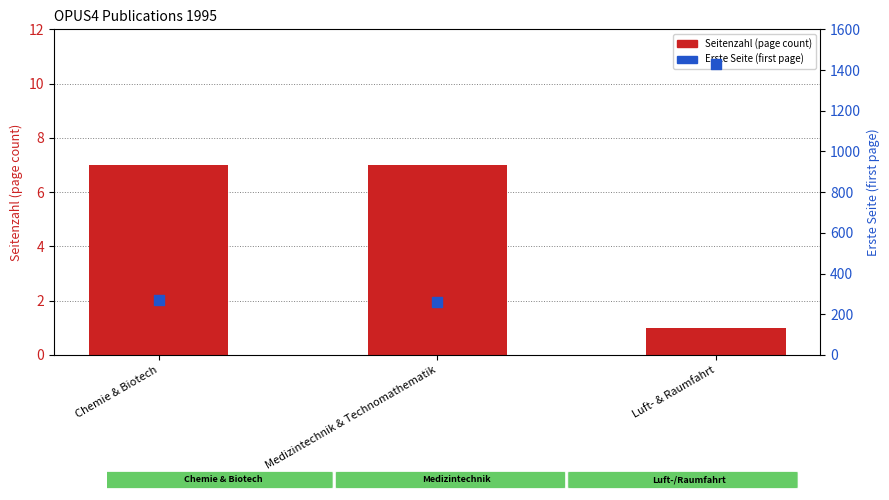

Which series contains the lowest Y value?

Seitenzahl